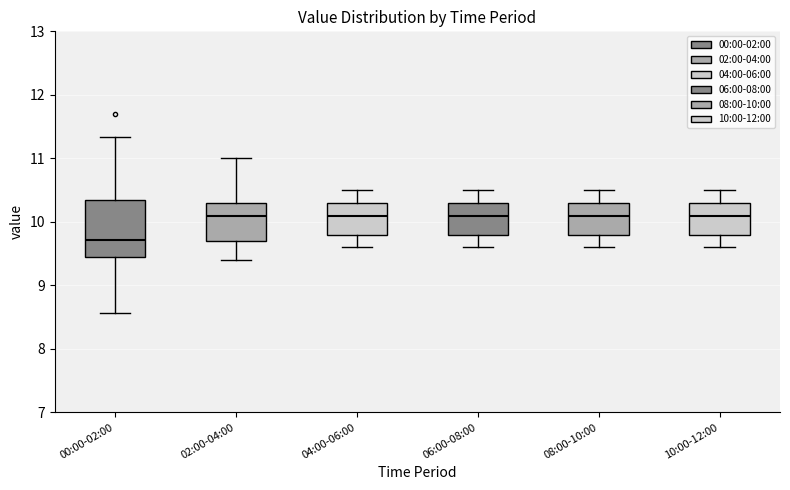

Comparing the boxes themselves (not the whiskers), which one is the tallest?

00:00-02:00